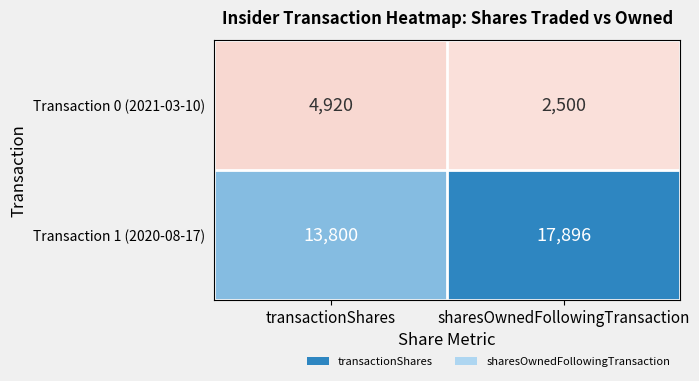

At which category is the sum across all series the highest?

sharesOwnedFollowingTransaction